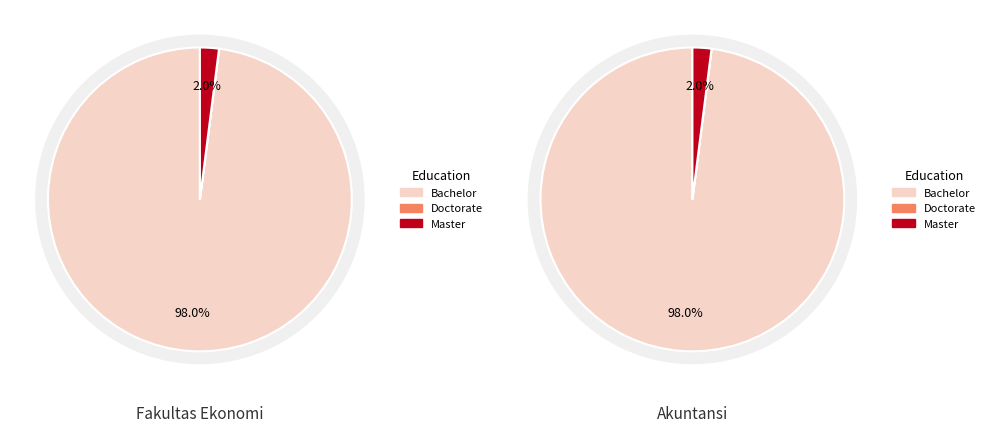

How many slices are in this pie chart?

3